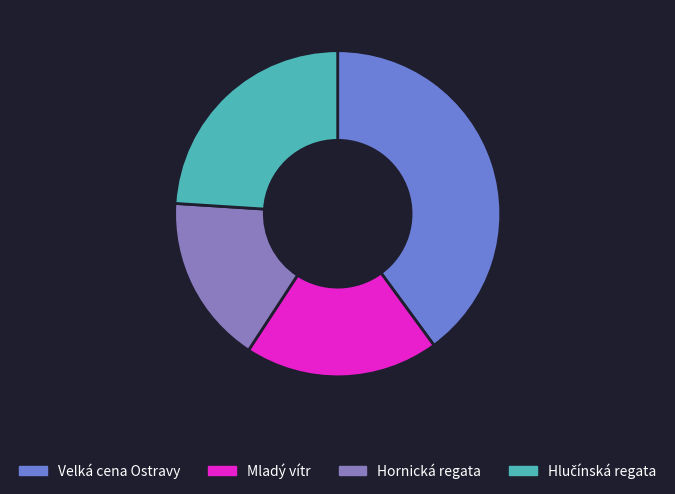

What is the largest slice in the pie chart?

Velká cena Ostravy